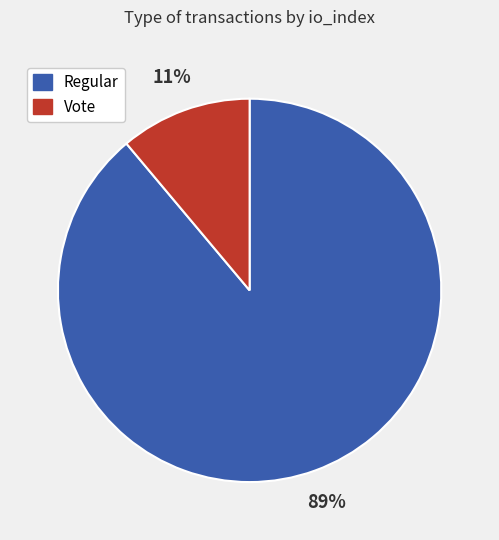

To the nearest percent, what portion does Regular represent?

89%